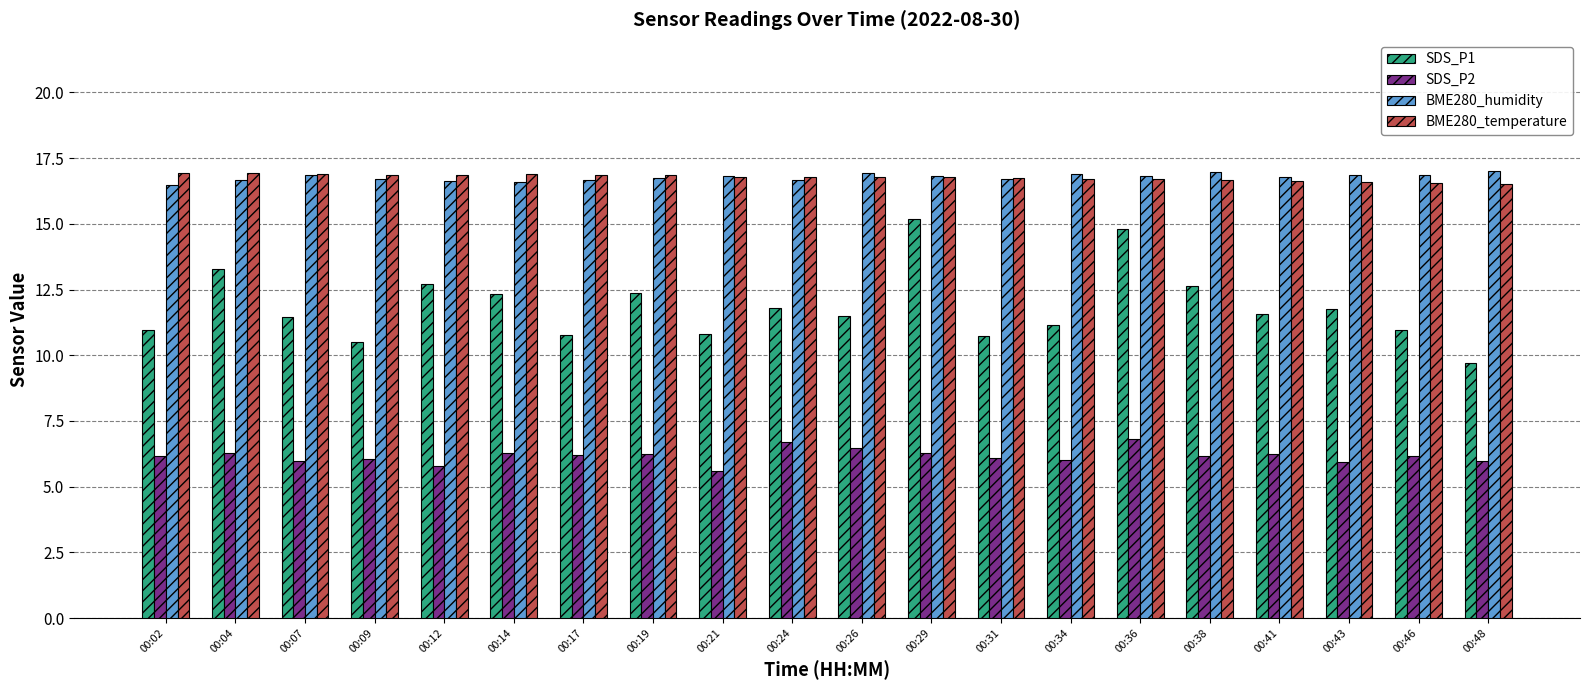

The value of BME280_humidity at 00:31 is 16.7. True or false?

True